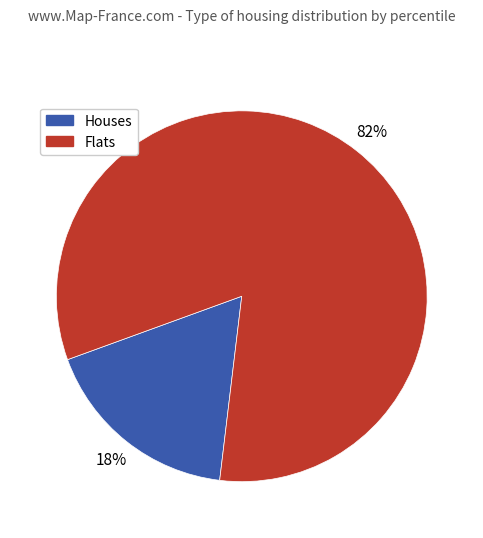

Is there any slice that represents more than half of the pie?

Yes